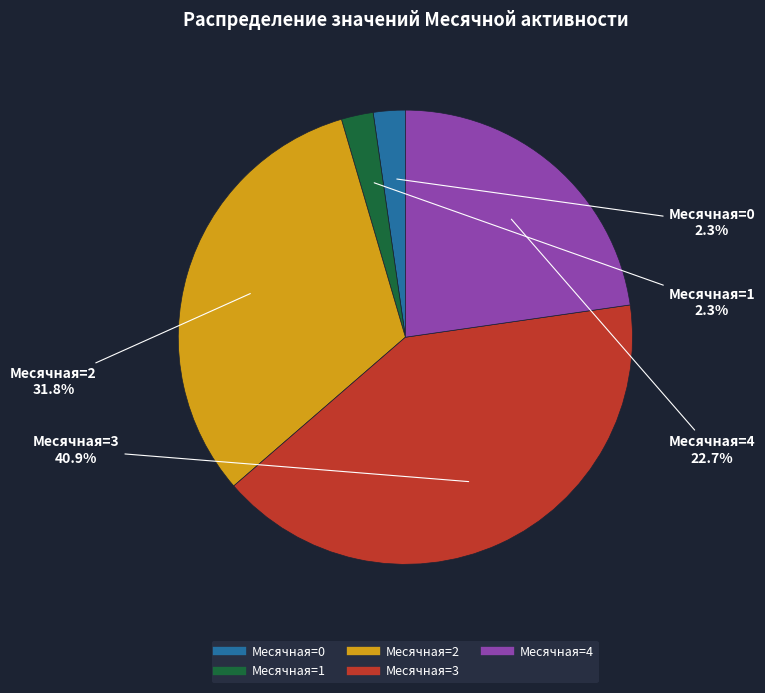

Count the number of slices in the pie.

5